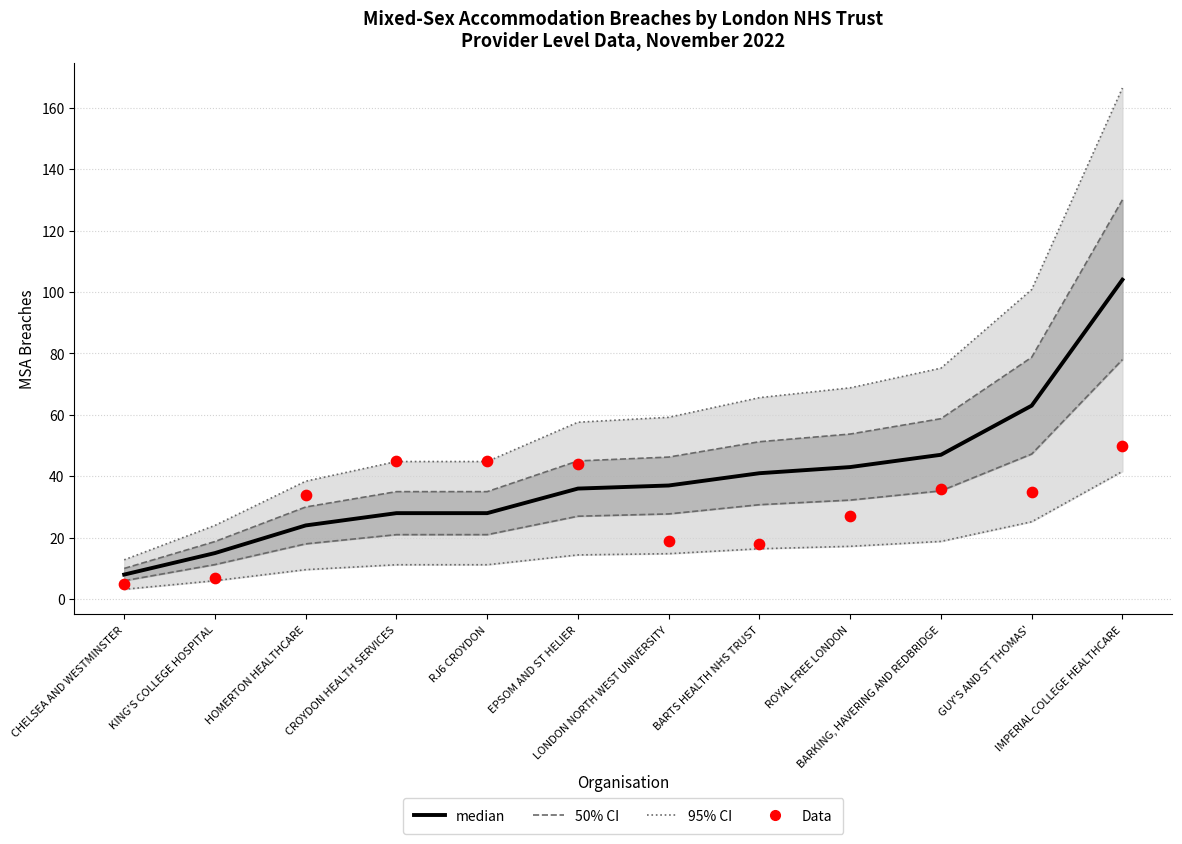

What is the total value across all series at HOMERTON HEALTHCARE?

58